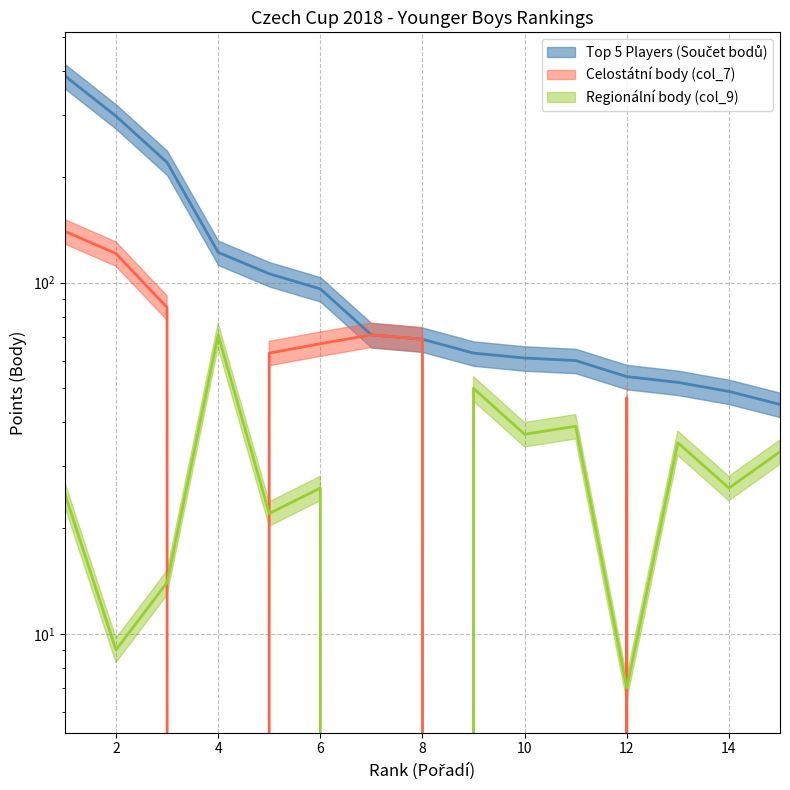

How many positive values does the Celostátní body (col_7) series have?

8